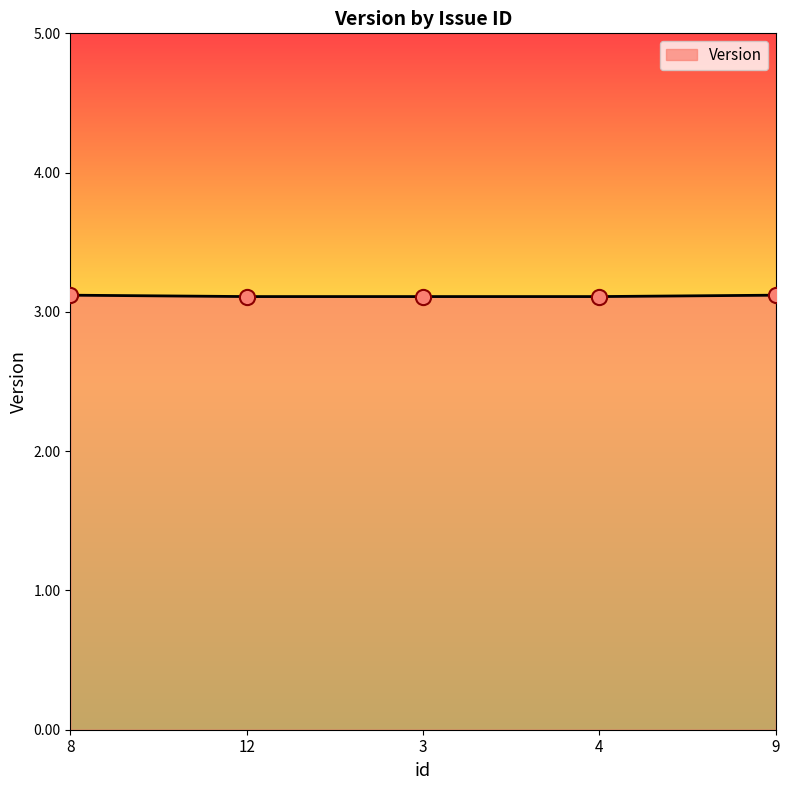

Approximately how many times larger is the value at 12 compared to 9?

1.0